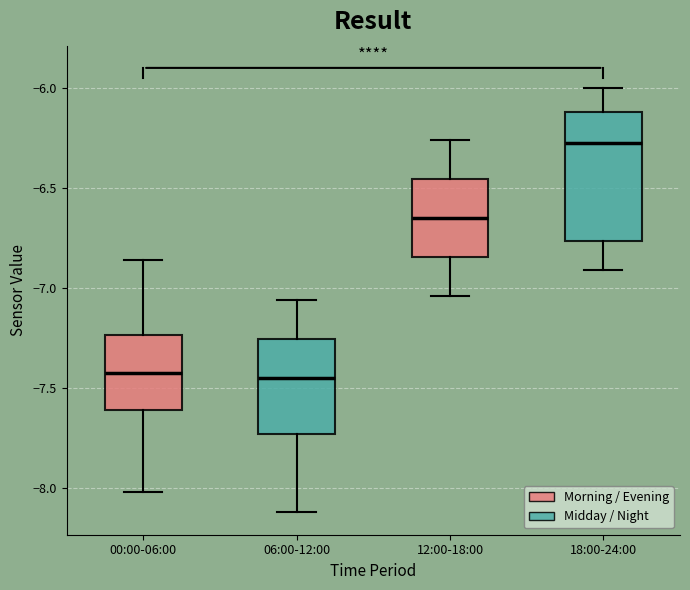

Reading left to right, transcribe this box plot: for each box, give where its median line is, the range the box spans, and where its two whiskers end, as read against the y-axis. The values are not printed on the chart, so give them approximately, as read against the axis.

00:00-06:00: median -7.40, box -7.60 to -7.25, whiskers -8.00 to -6.85
06:00-12:00: median -7.45, box -7.75 to -7.25, whiskers -8.10 to -7.05
12:00-18:00: median -6.65, box -6.85 to -6.45, whiskers -7.05 to -6.25
18:00-24:00: median -6.25, box -6.75 to -6.10, whiskers -6.90 to -6.00